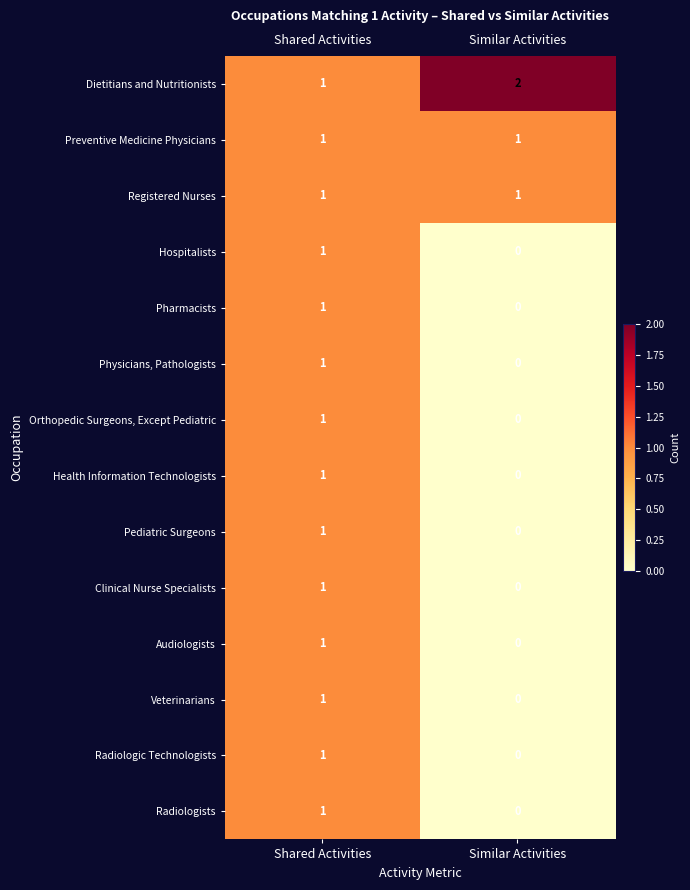

Reading left to right, what are all the values shown in this chart?

Dietitians and Nutritionists: 1	2
Preventive Medicine Physicians: 1	1
Registered Nurses: 1	1
Hospitalists: 1	0
Pharmacists: 1	0
Physicians, Pathologists: 1	0
Orthopedic Surgeons, Except Pediatric: 1	0
Health Information Technologists: 1	0
Pediatric Surgeons: 1	0
Clinical Nurse Specialists: 1	0
Audiologists: 1	0
Veterinarians: 1	0
Radiologic Technologists: 1	0
Radiologists: 1	0